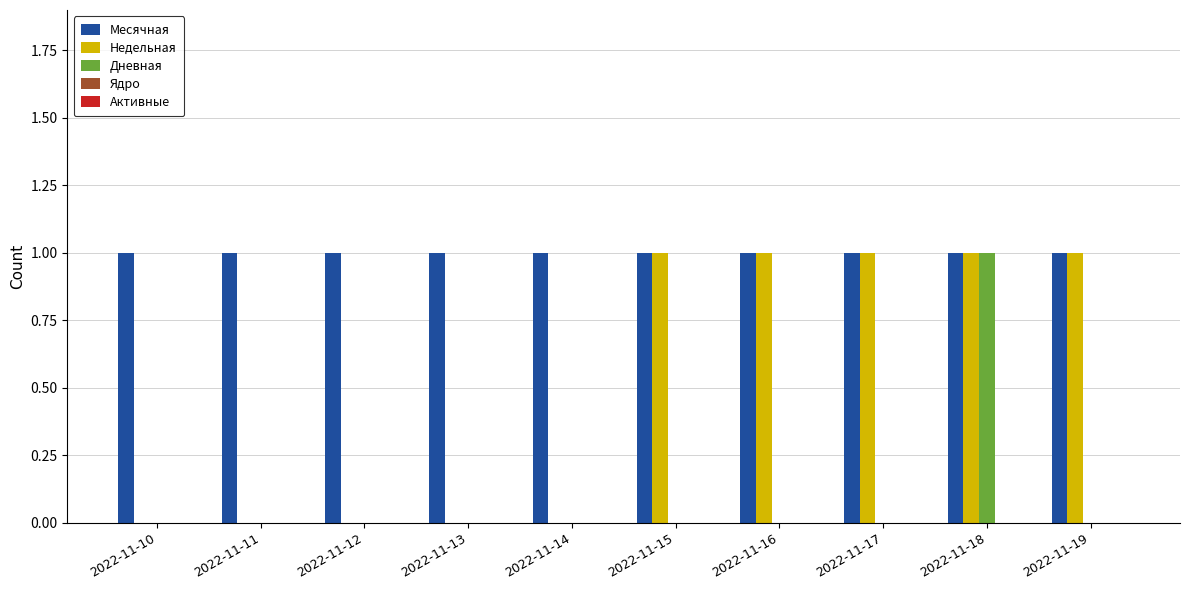

What is the sum of all Недельная values?

5